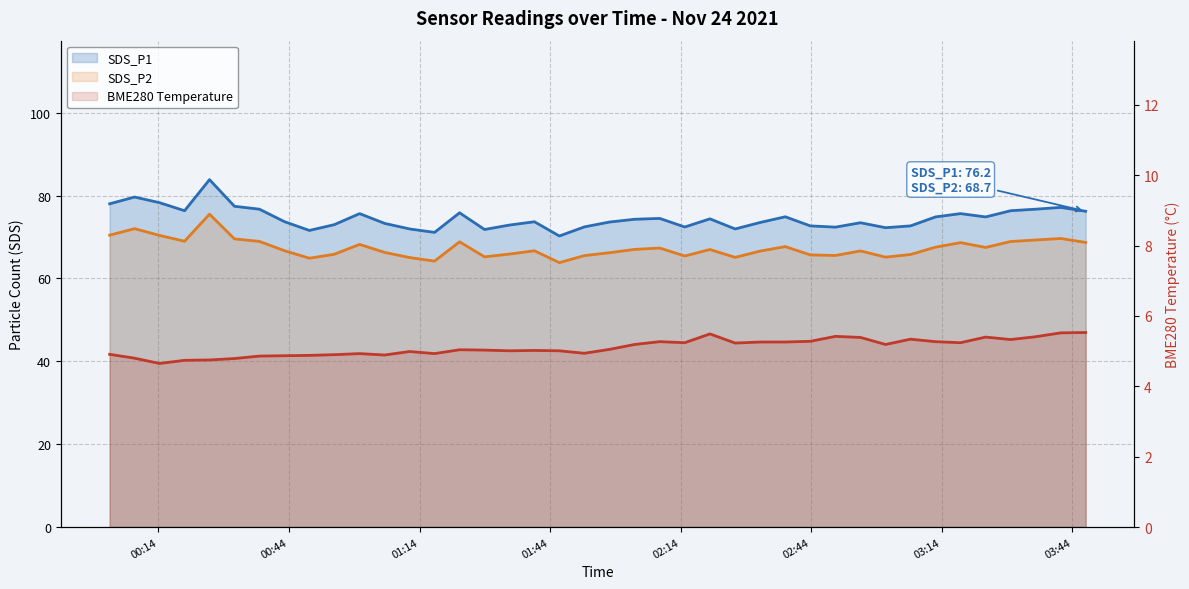

In BME280_temperature, how many points are higher than both neighbors (excluding endpoints)?

9